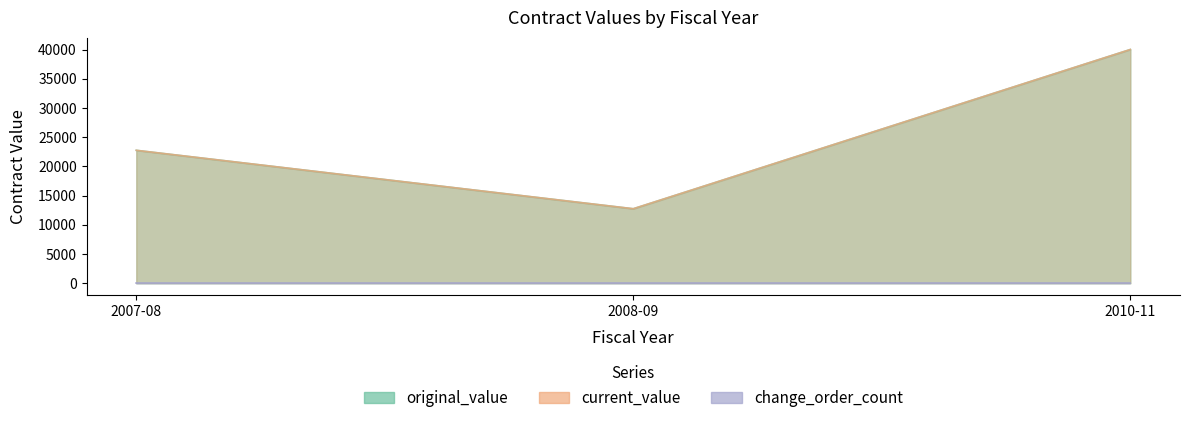

Rank the categories by original_value value from highest to lowest.

2010-11, 2007-08, 2008-09